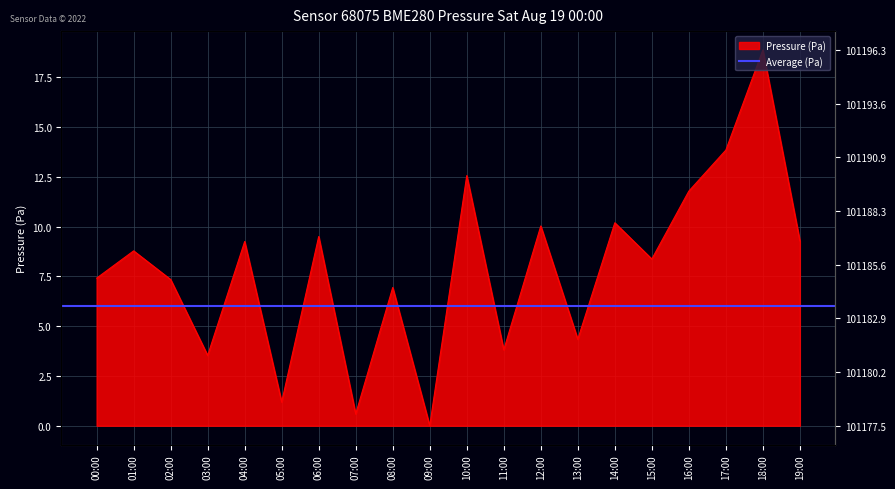

The value at 14:00 is 10.2. True or false?

True